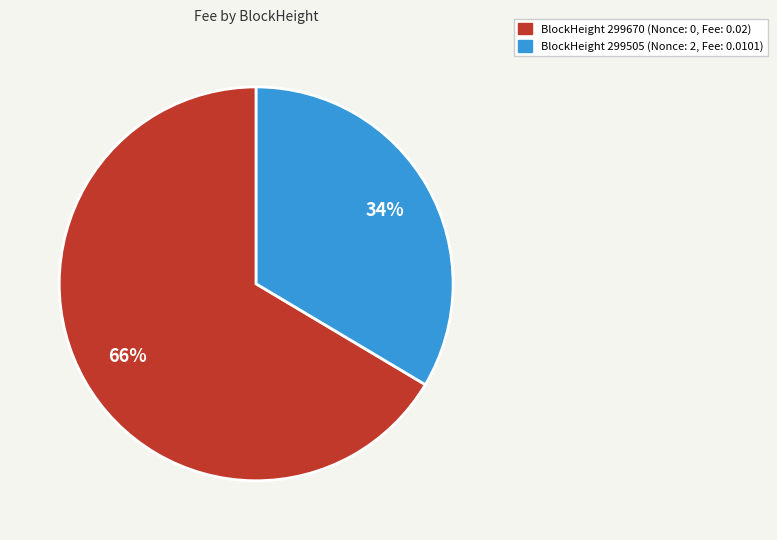

Is there a majority slice in this chart?

Yes